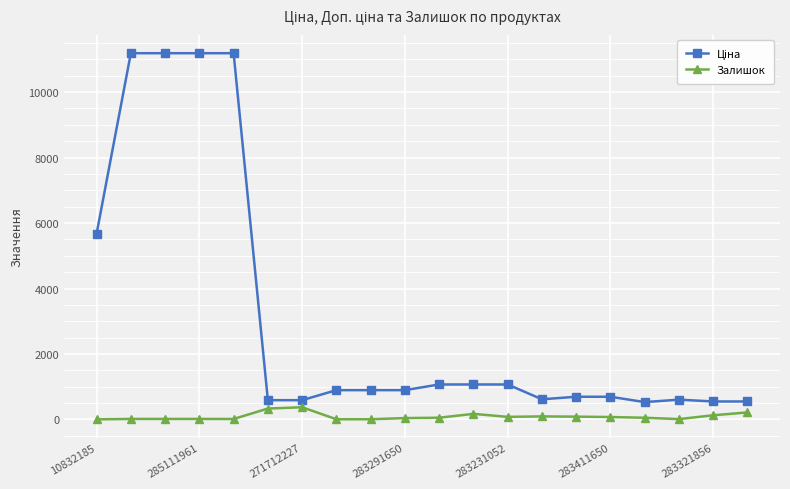

What is the highest value of the Залишок series?

374.0